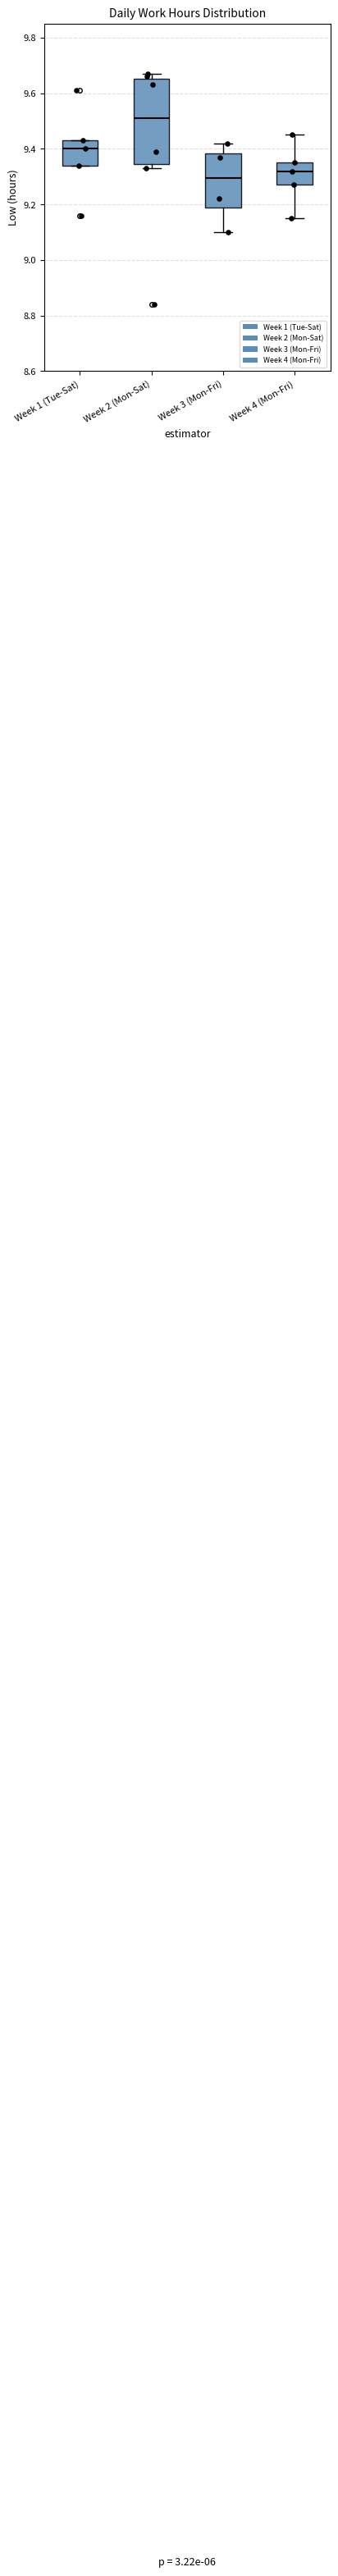

Reading left to right, read every box against the y-axis: the position of its median line, the range the box covers, and the ends of its whiskers. The values are not printed on the chart, so give them approximately, as read against the axis.

Week 1 (Tue-Sat): median 9.40, box 9.34 to 9.44, whiskers 9.34 to 9.44
Week 2 (Mon-Sat): median 9.52, box 9.34 to 9.66, whiskers 9.34 (just below the box's lower edge) to 9.68
Week 3 (Mon-Fri): median 9.30, box 9.20 to 9.38, whiskers 9.10 to 9.42
Week 4 (Mon-Fri): median 9.32, box 9.28 to 9.36, whiskers 9.16 to 9.46